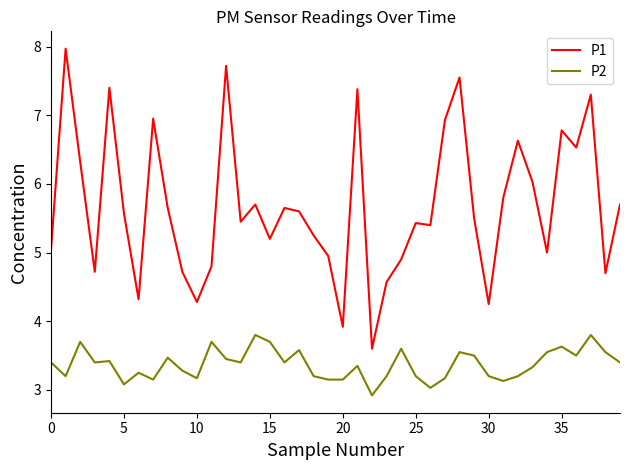

What is the difference between the maximum and minimum values in the P1 series?

4.4